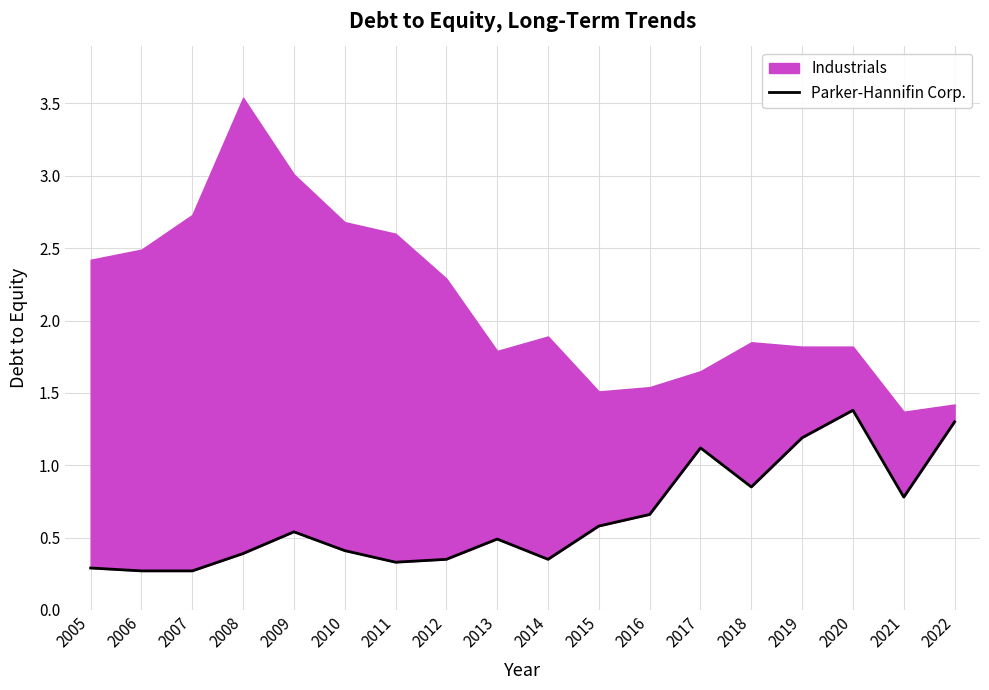

At which category does the data reach its first local peak?

2009